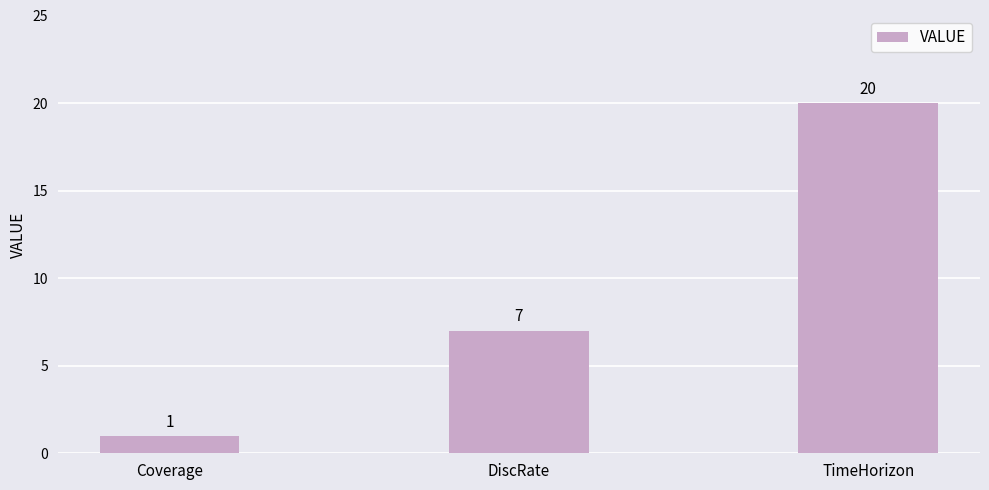

Rank the categories by value from lowest to highest.

Coverage, DiscRate, TimeHorizon